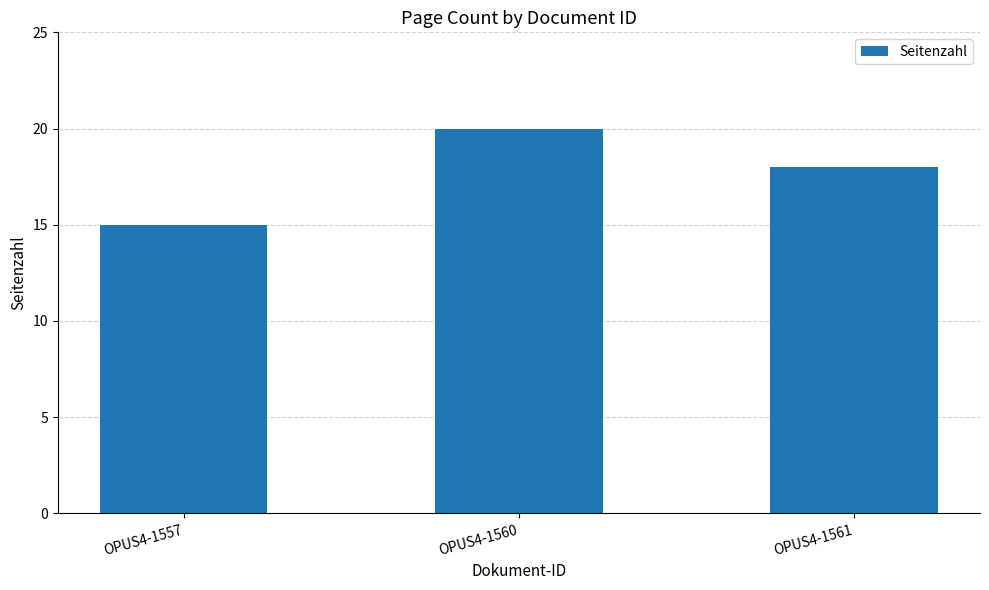

At which category does the chart reach its minimum across all series?

OPUS4-1557